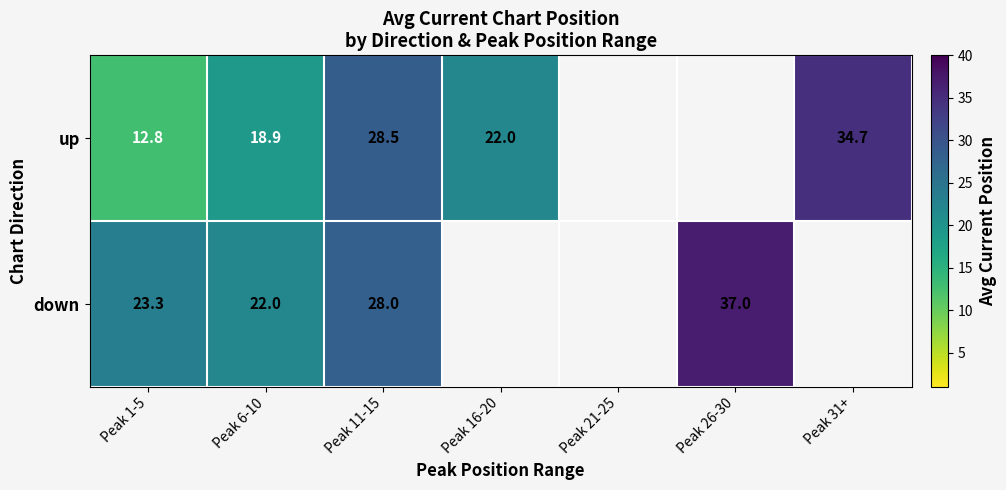

At which label is down closest to 29?

Peak 11-15